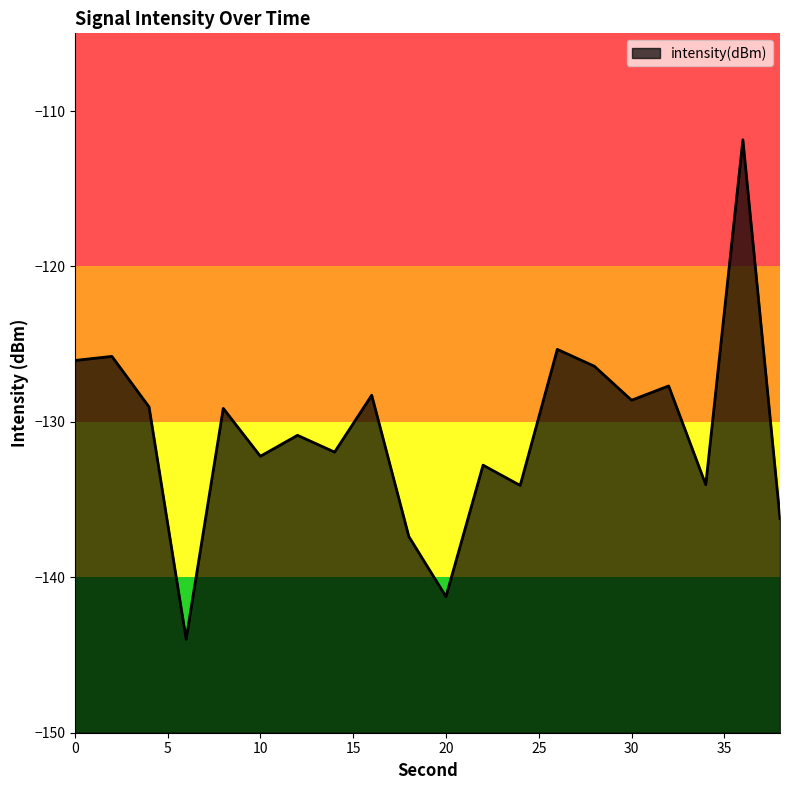

What is the difference between the maximum and minimum values?

32.1